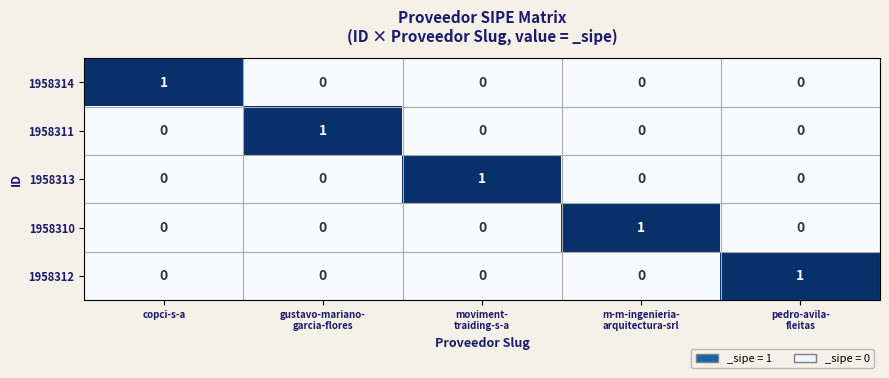

Count the 1958310 values in the range 0 to 1.

5